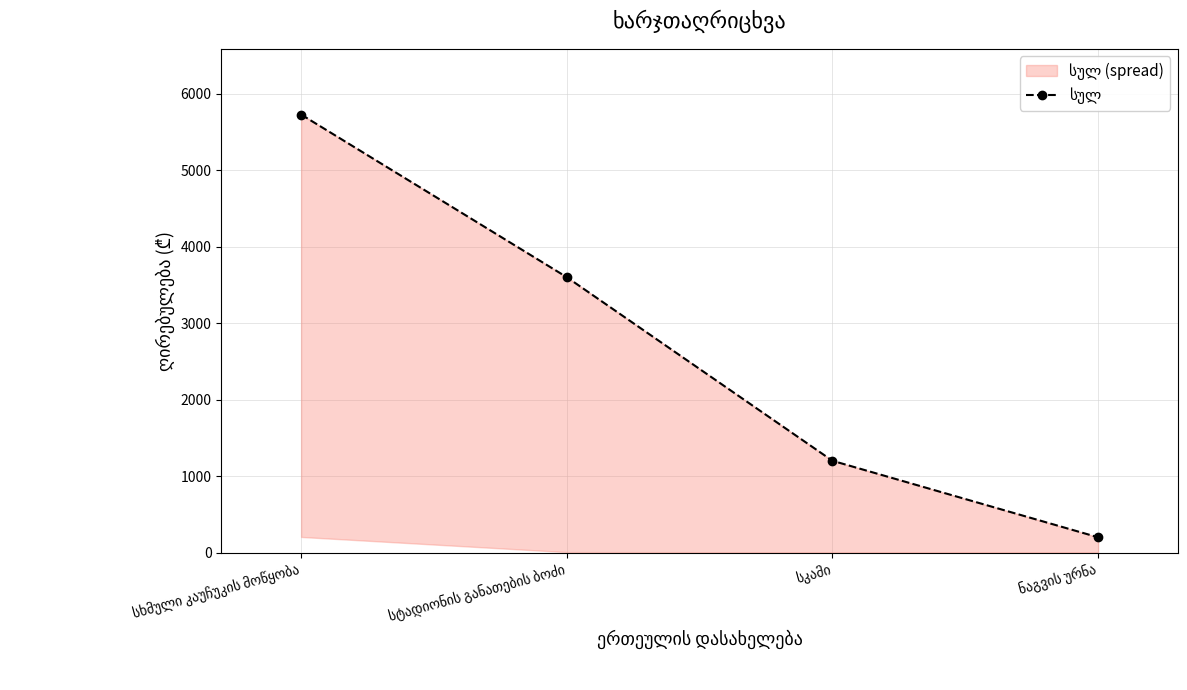

What is the value of the 3rd point from the left?

1200